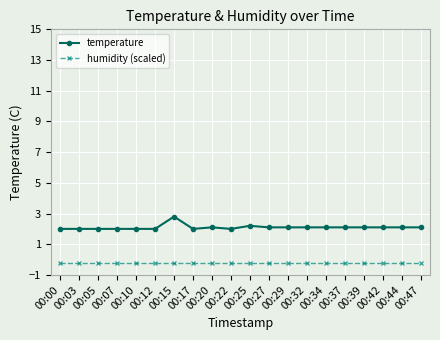

Reading left to right, list all the values displayed in this chart.

temperature: 2.0	2.0	2.0	2.0	2.0	2.0	2.8	2.0	2.1	2.0	2.2	2.1	2.1	2.1	2.1	2.1	2.1	2.1	2.1	2.1
humidity (scaled): -0.2	-0.2	-0.2	-0.2	-0.2	-0.2	-0.2	-0.2	-0.2	-0.2	-0.2	-0.2	-0.2	-0.2	-0.2	-0.2	-0.2	-0.2	-0.2	-0.2